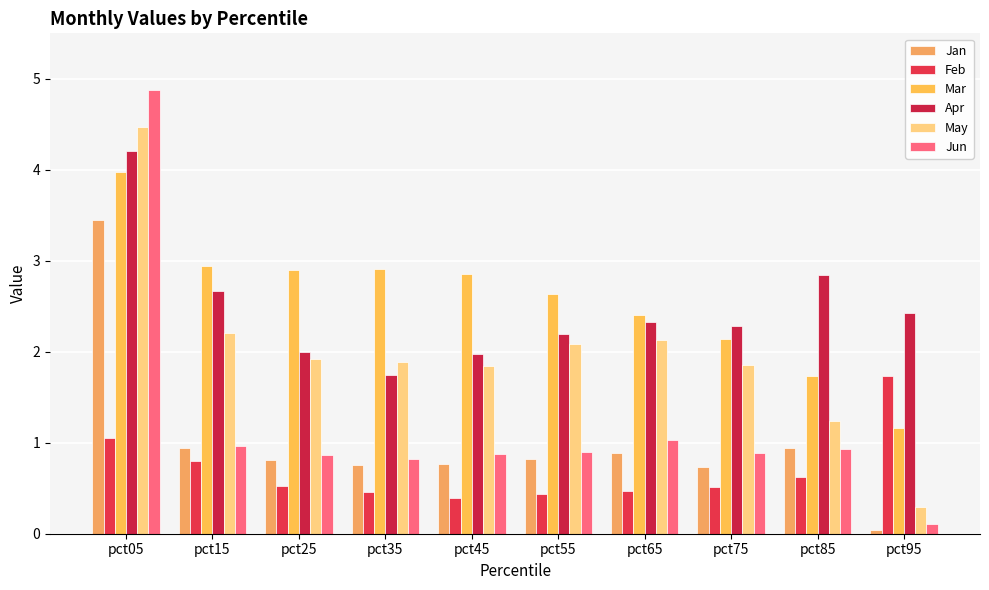

At how many categories does at least one series exceed 0?

10